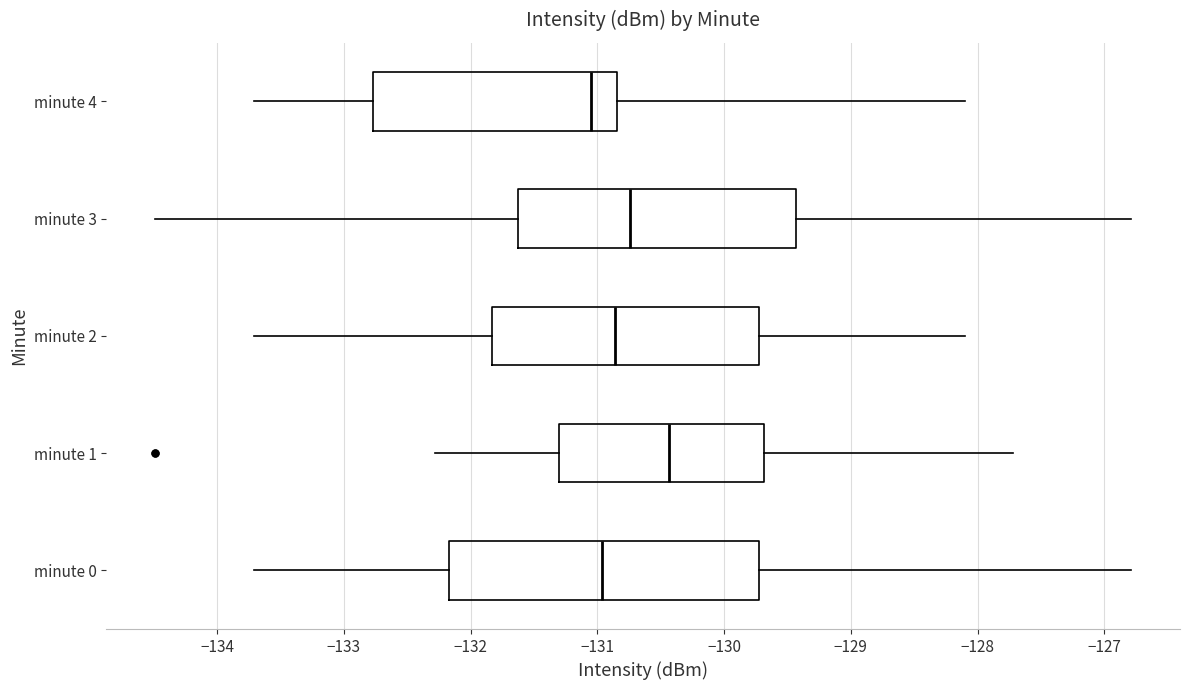

Which box's median line is the furthest to the right?

minute 1